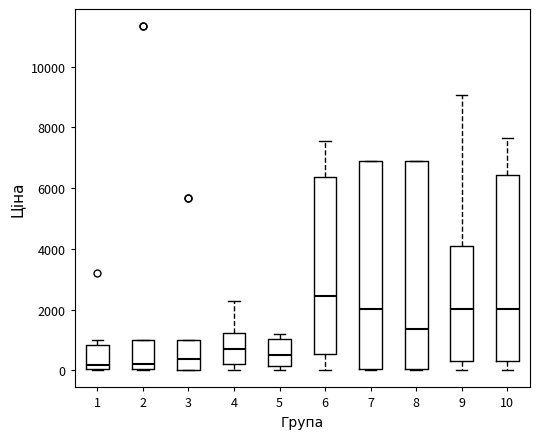

Reading left to right, transcribe this box plot: for each box, give where its median line is, the range the box spans, and where its two whiskers end, as read against the y-axis. The values are not printed on the chart, so give them approximately, as read against the axis.

1: median 200, box 0 to 800, whiskers 0 to 1000
2: median 200, box 0 to 1000, whiskers 0 to 1000
3: median 400, box 0 to 1000, whiskers 0 to 1000
4: median 800, box 200 to 1200, whiskers 0 to 2200
5: median 600, box 200 to 1000, whiskers 0 to 1200
6: median 2400, box 600 to 6400, whiskers 0 to 7600
7: median 2000, box 0 to 6800, whiskers 0 to 6800
8: median 1400, box 0 to 6800, whiskers 0 to 6800
9: median 2000, box 400 to 4000, whiskers 0 to 9000
10: median 2000, box 400 to 6400, whiskers 0 to 7600